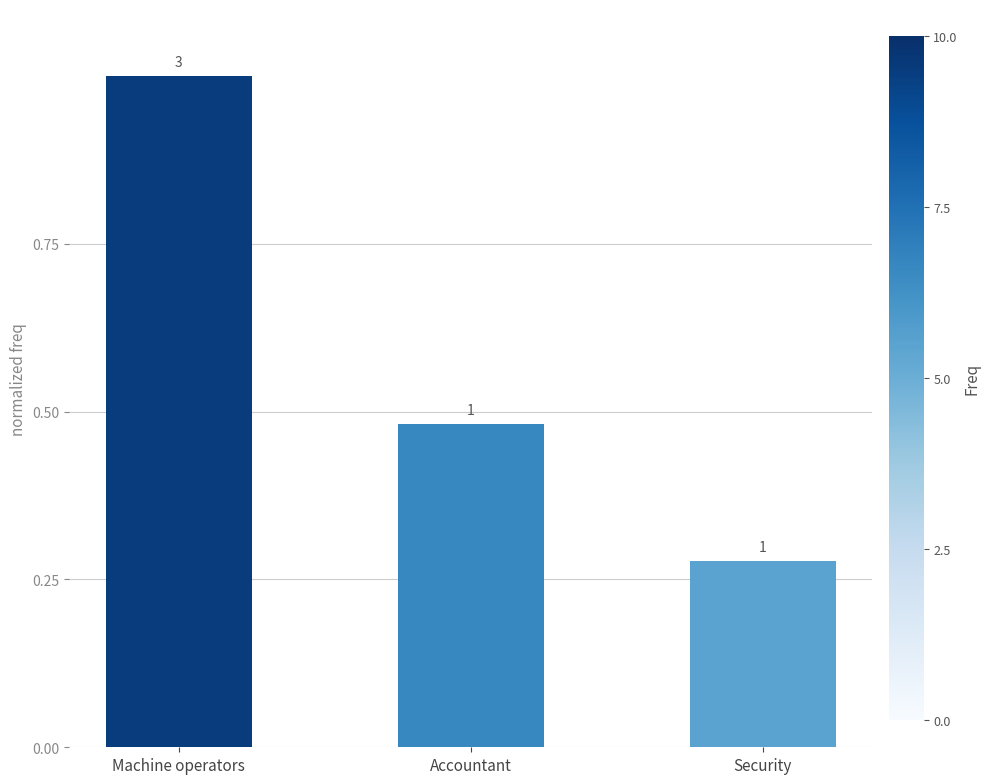

The value at Machine operators is 1.0. True or false?

True